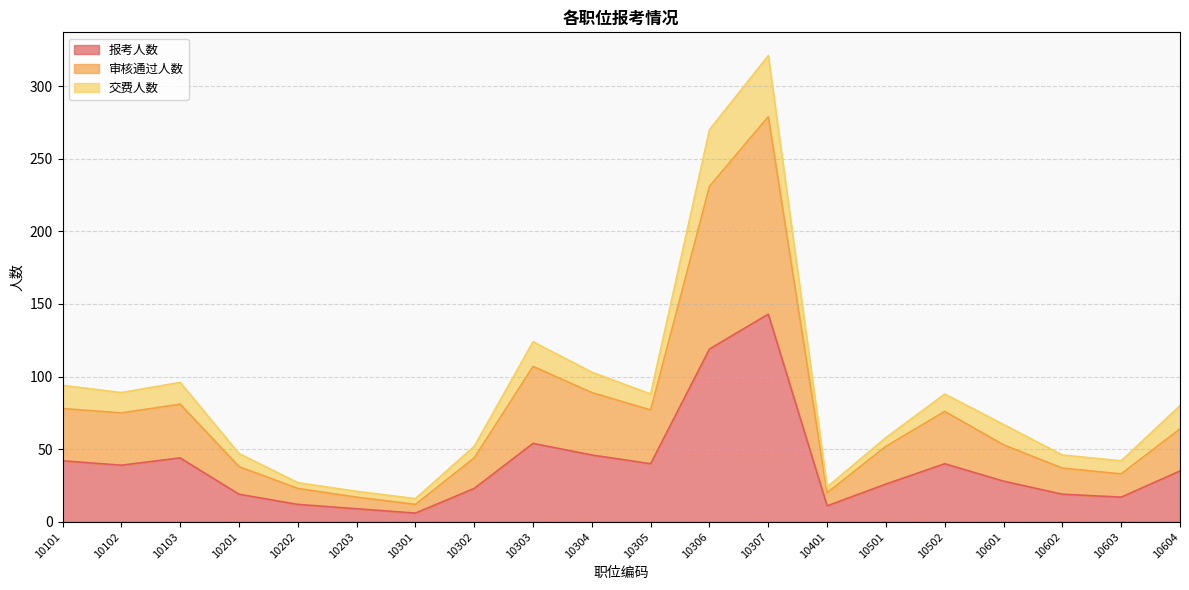

True or false: 审核通过人数 and 交费人数 cross at least once.

False